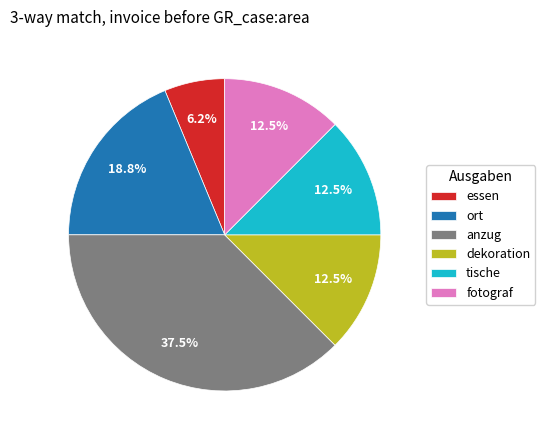

Is the sum of tische and ort greater than half?

No